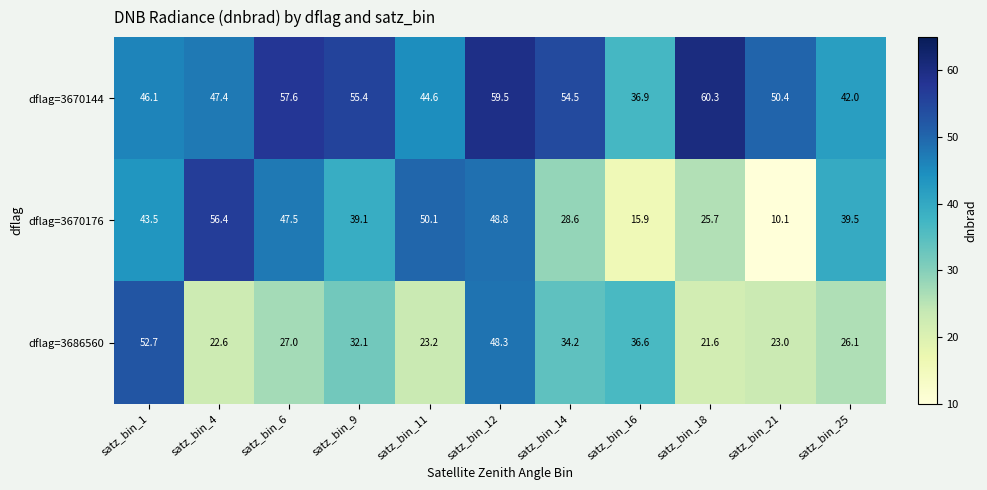

True or false: dflag=3670144 has a value of 61.8 at satz_bin_25.

False